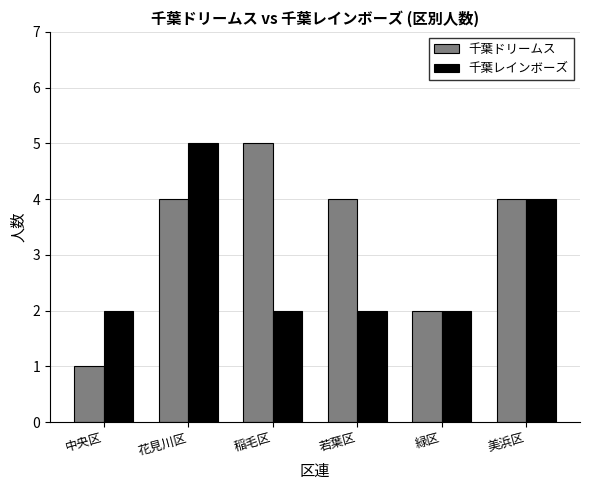

Which series has the widest spread of values?

千葉ドリームス